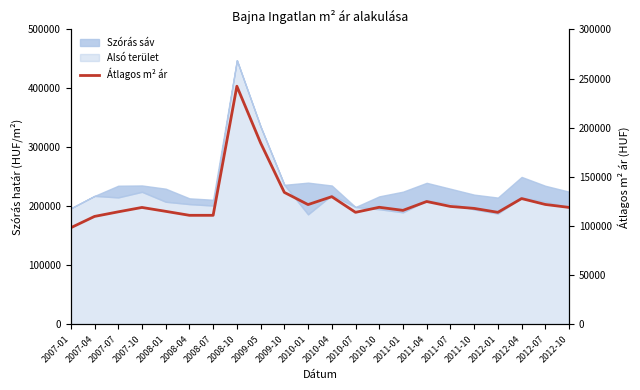

What is the change in value from 2007-04 to 2012-01?

+4162